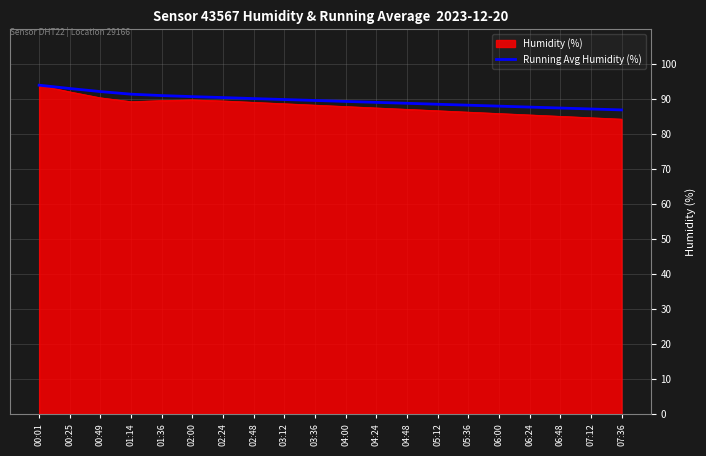

The value of Humidity (%) at 00:49 is 90.4. True or false?

True